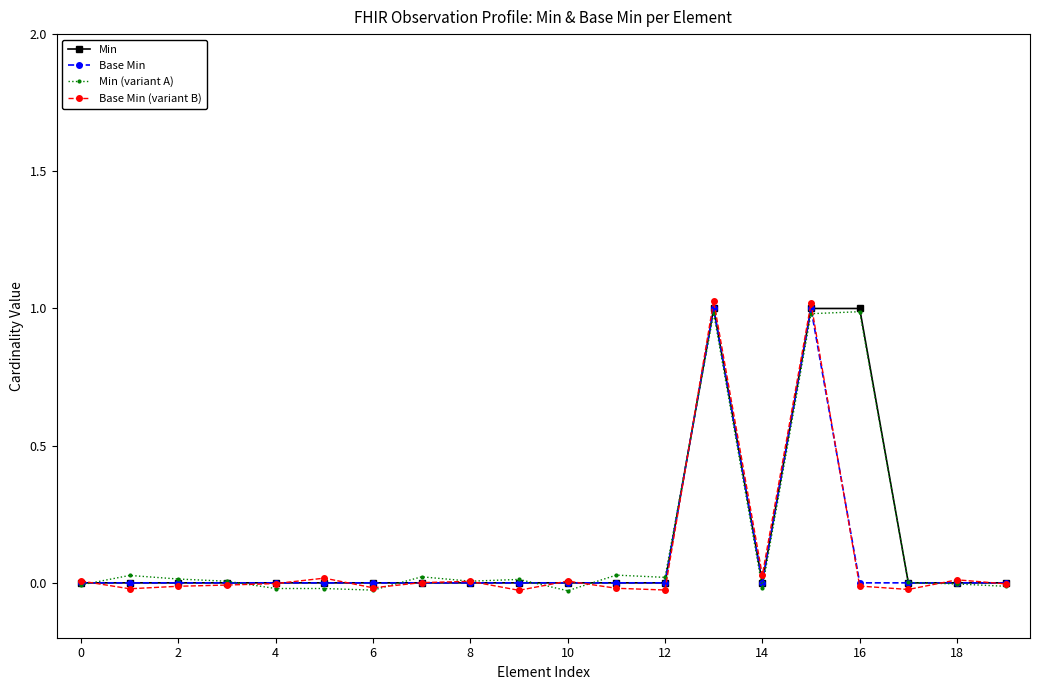

What are all the series names shown in the legend?

Min, Base Min, Min (variant A), Base Min (variant B)